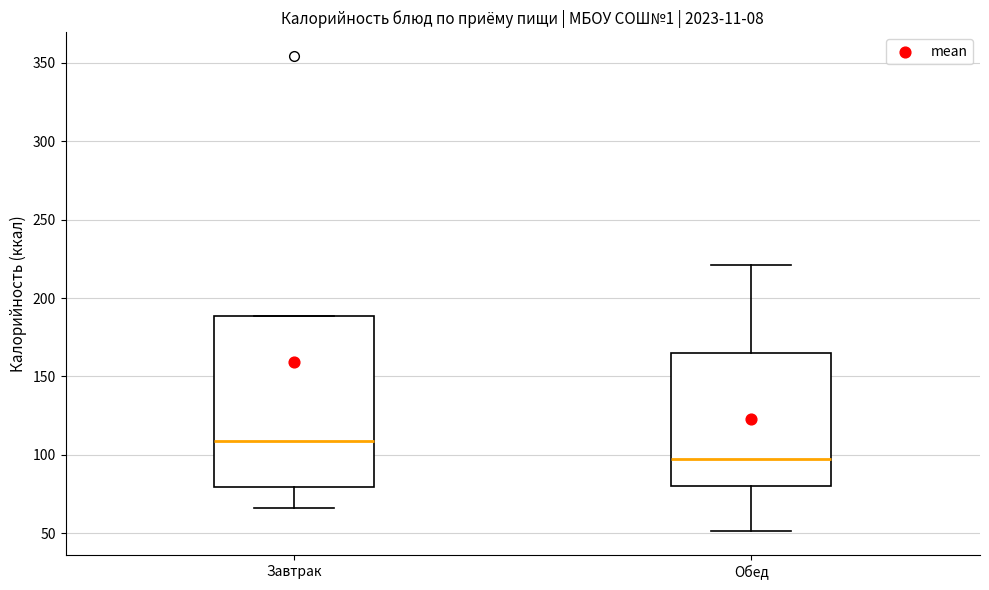

Reading left to right, read every box against the y-axis: the position of its median line, the range the box covers, and the ends of its whiskers. The values are not printed on the chart, so give them approximately, as read against the axis.

Завтрак: median 110, box 80 to 190, whiskers 65 to 190
Обед: median 95, box 80 to 165, whiskers 50 to 220